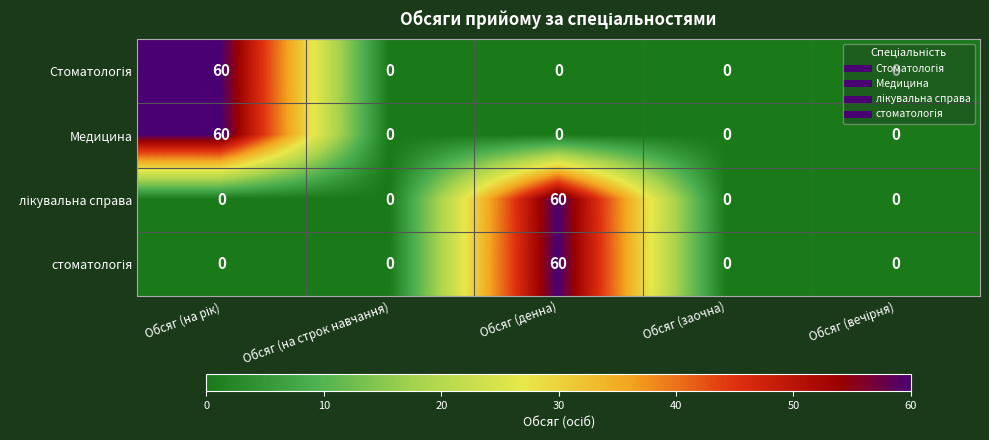

What is the total value across all series at Обсяг (денна)?

120